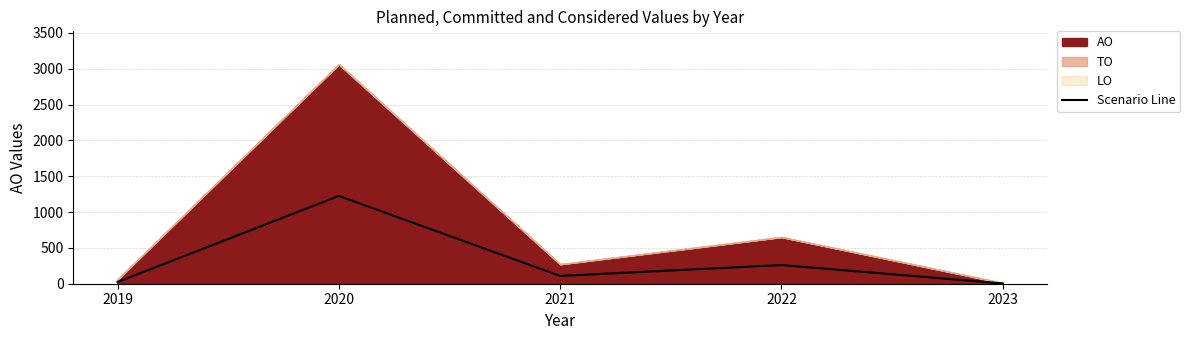

How many interior local peaks (higher than both neighbors) does the data have?

2